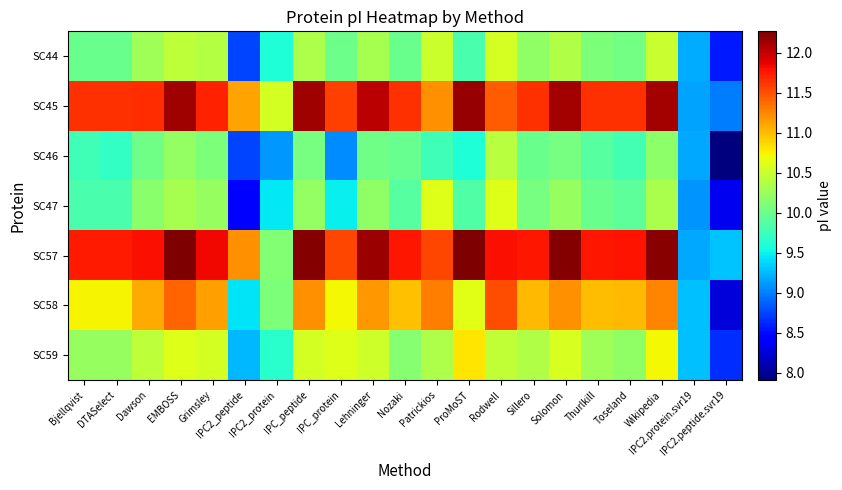

Which category has the highest value across all series?

EMBOSS